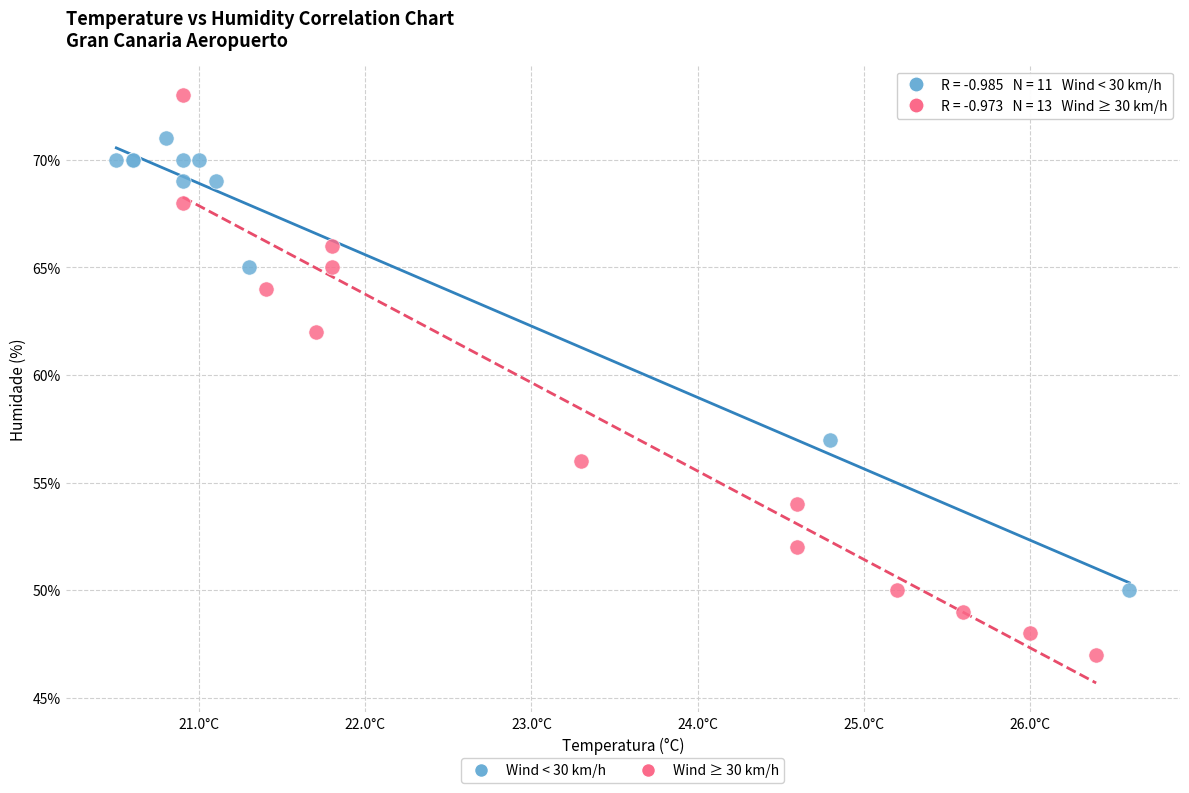

Which series reaches the minimum Y coordinate?

Wind ≥ 30 km/h